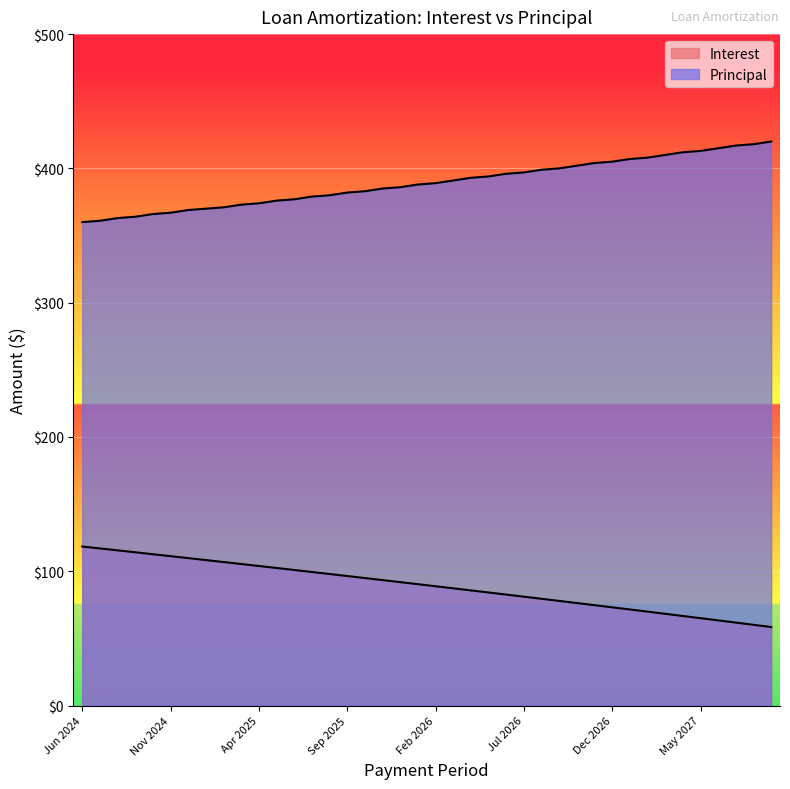

Which series has the largest total across all categories?

Principal